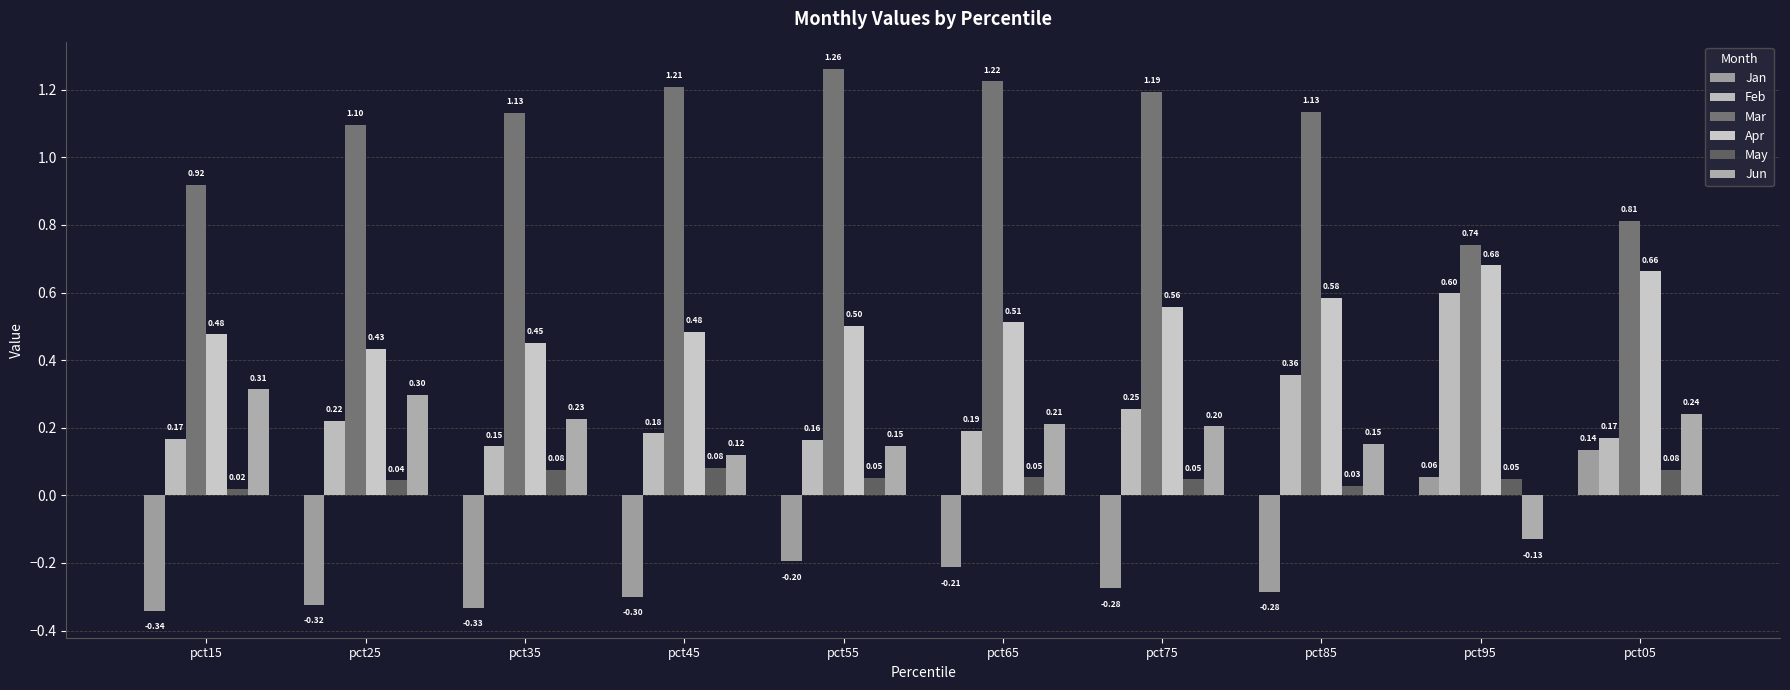

Reading left to right, what are all the values shown in this chart?

Jan: -0.3	-0.3	-0.3	-0.3	-0.2	-0.2	-0.3	-0.3	0.1	0.1
Feb: 0.2	0.2	0.1	0.2	0.2	0.2	0.3	0.4	0.6	0.2
Mar: 0.9	1.1	1.1	1.2	1.3	1.2	1.2	1.1	0.7	0.8
Apr: 0.5	0.4	0.5	0.5	0.5	0.5	0.6	0.6	0.7	0.7
May: 0.0	0.0	0.1	0.1	0.1	0.1	0.0	0.0	0.0	0.1
Jun: 0.3	0.3	0.2	0.1	0.1	0.2	0.2	0.2	-0.1	0.2